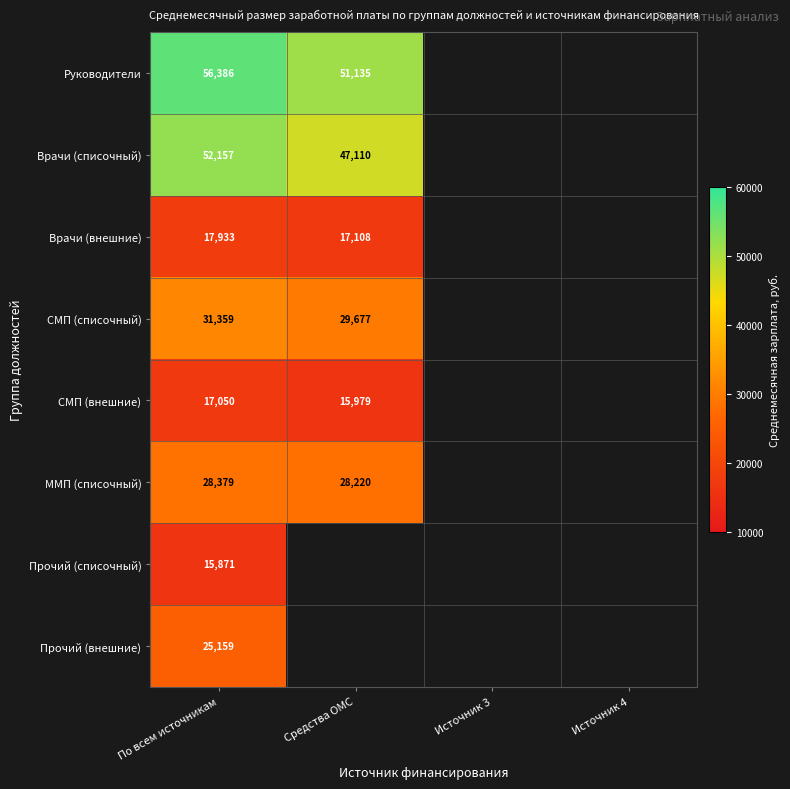

How many positive values does the Врачи (списочный) series have?

2